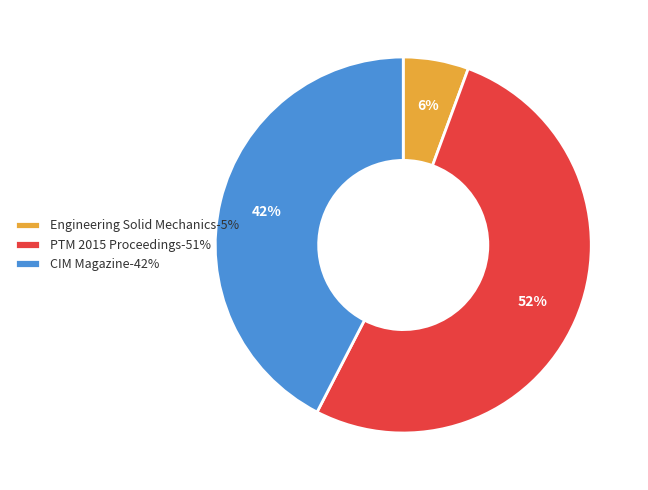

Is there any slice that represents more than half of the pie?

Yes